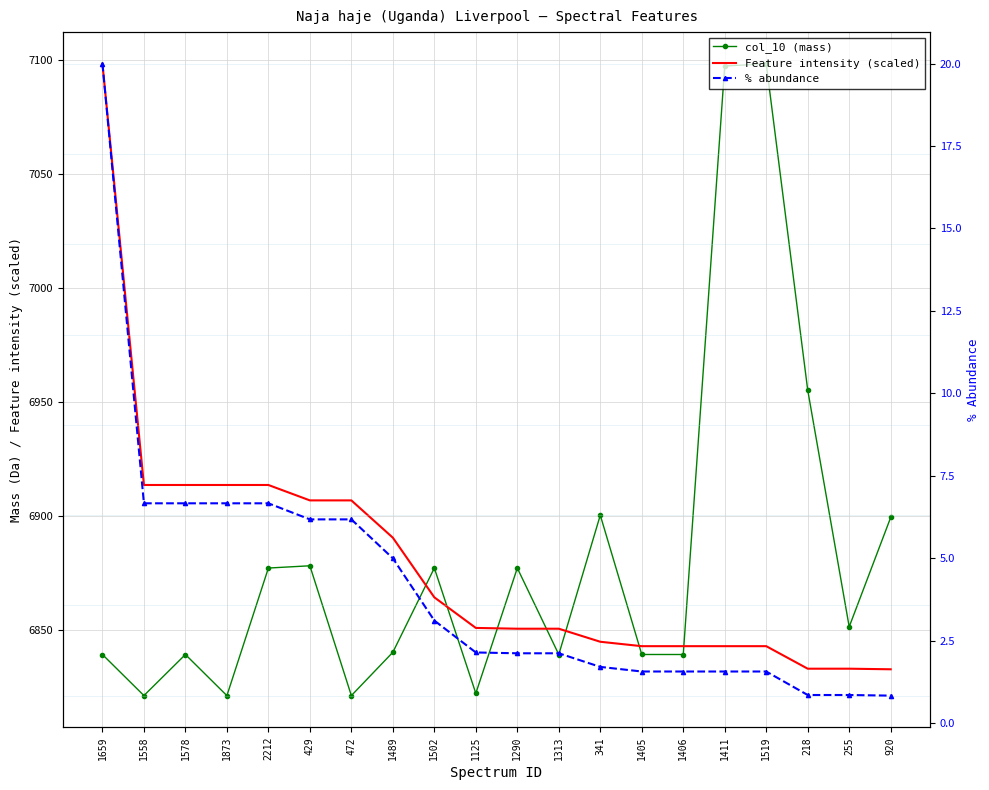

The % abundance series shows 2.1 at 1125. True or false?

True